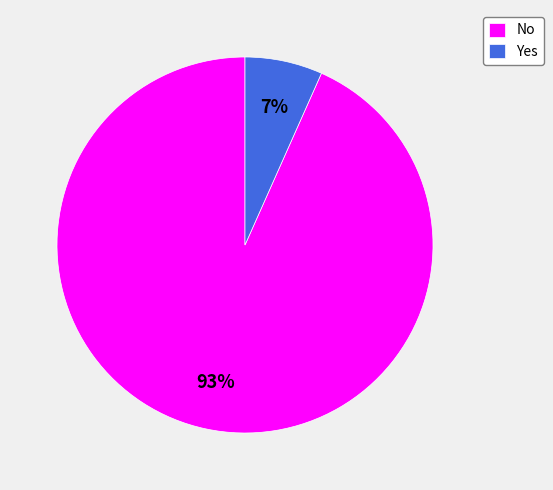

Which category has the smallest portion of the pie?

Yes